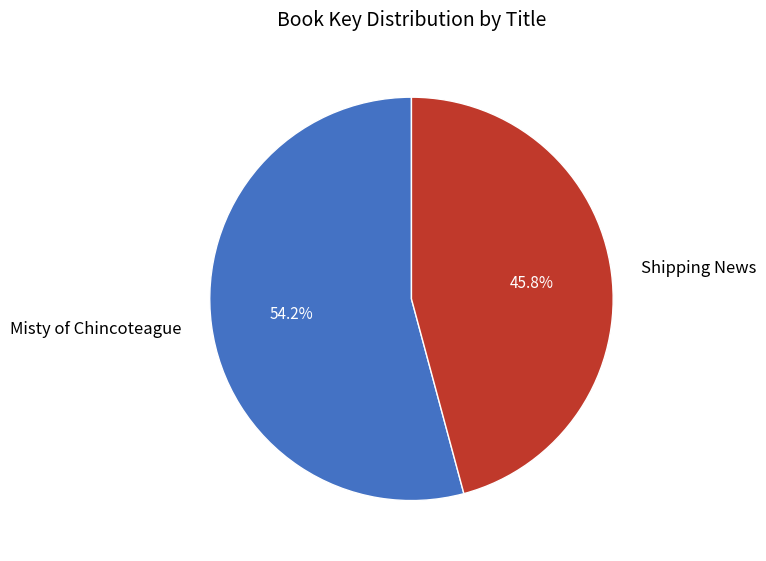

To the nearest percent, what is the average slice percentage?

50%